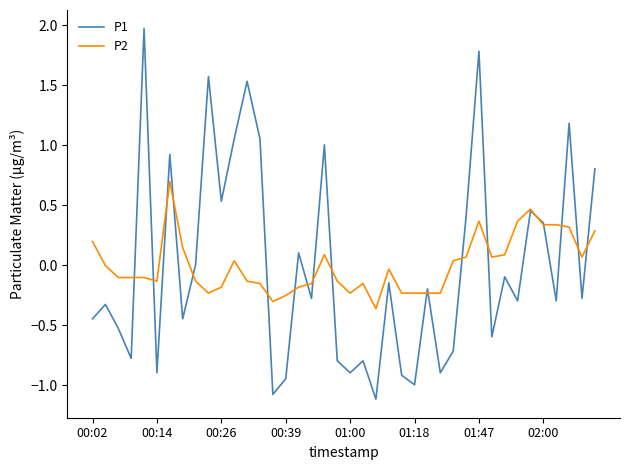

What is the lowest value of the P1 series?

-1.1